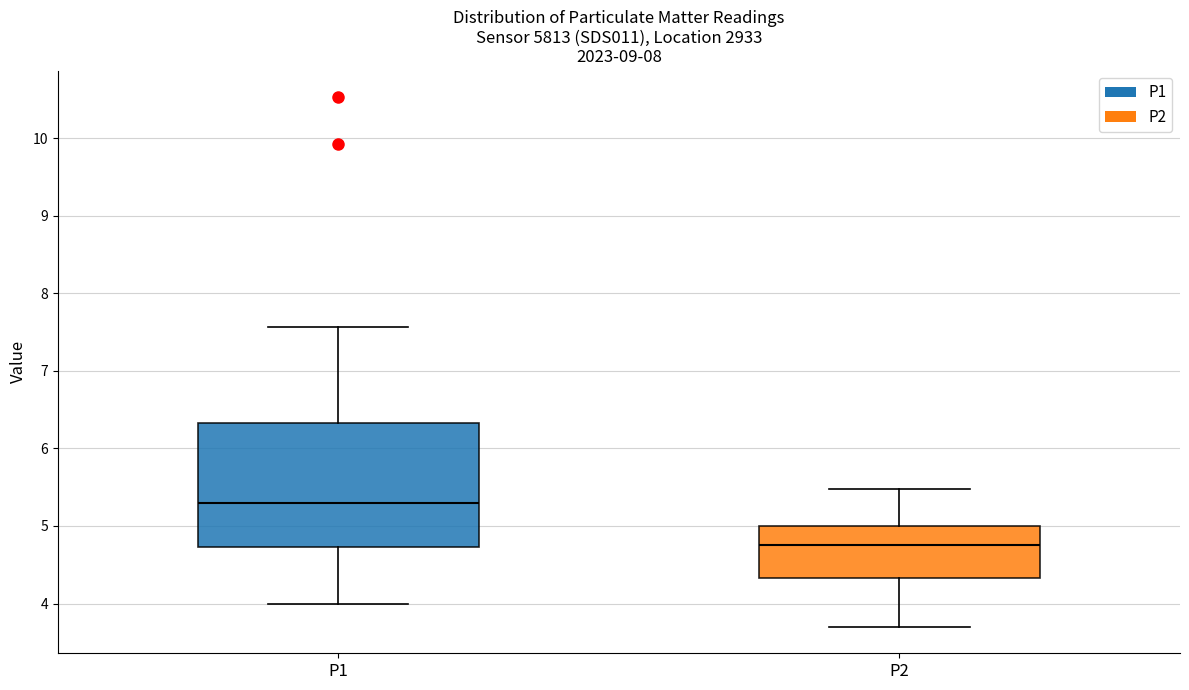

Which box has the lowest median line?

P2